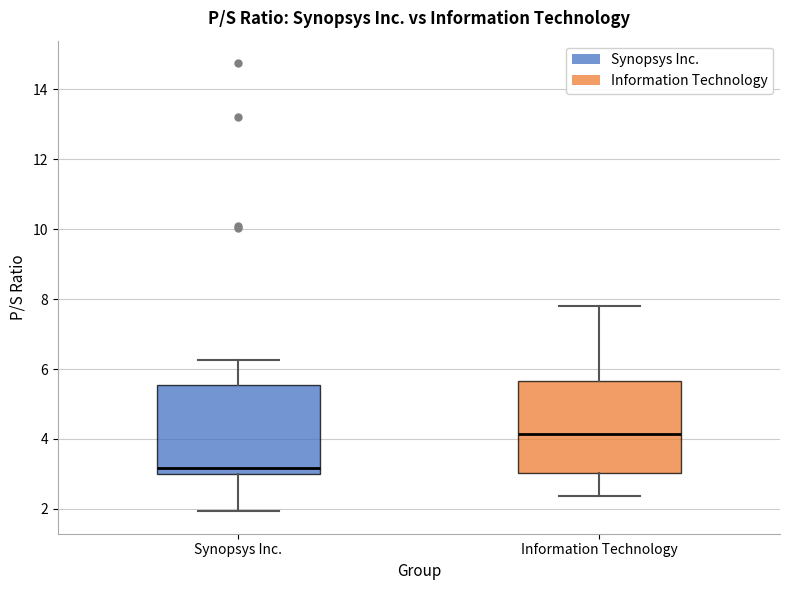

Which box has the highest median line?

Information Technology